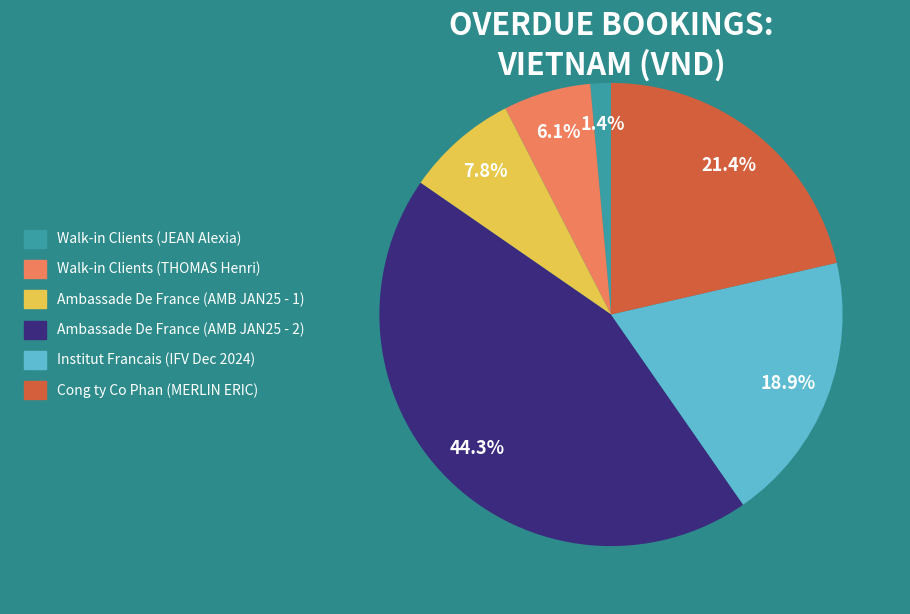

Which slice is the largest?

Ambassade De France (AMB JAN25 - 2)